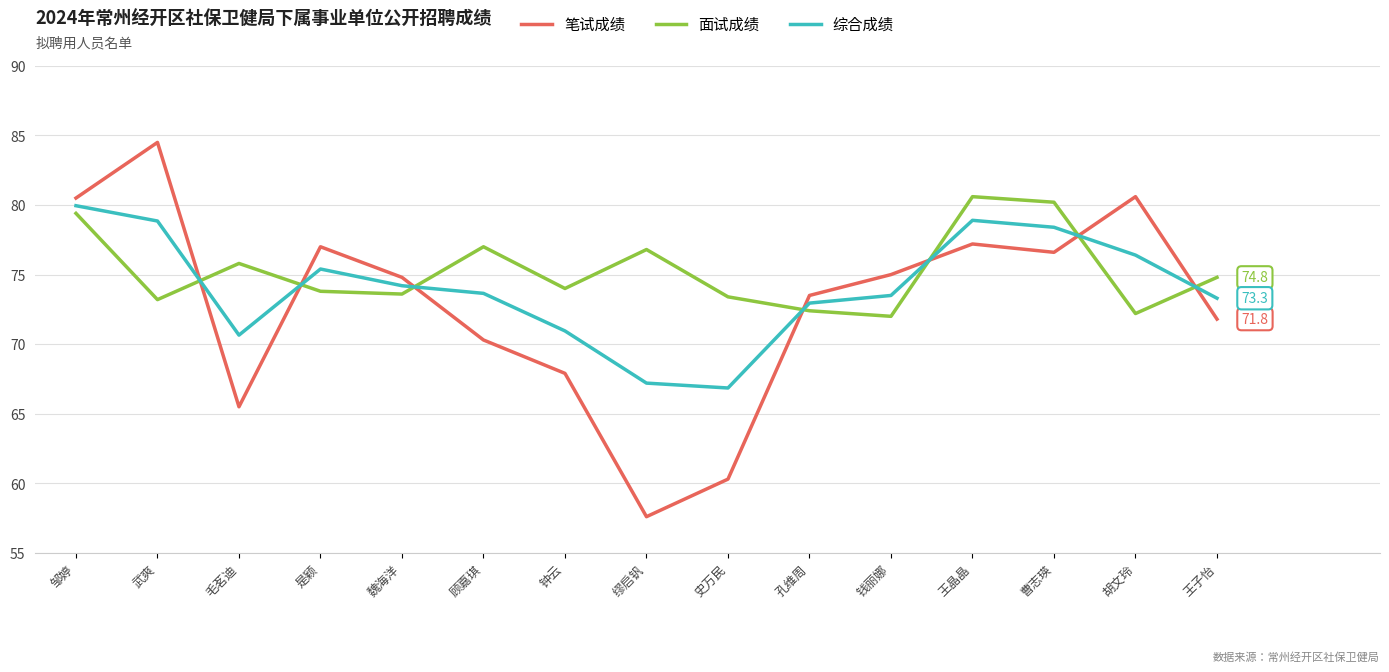

At 曹志瑛, list the series in order from smallest to largest.

笔试成绩, 综合成绩, 面试成绩